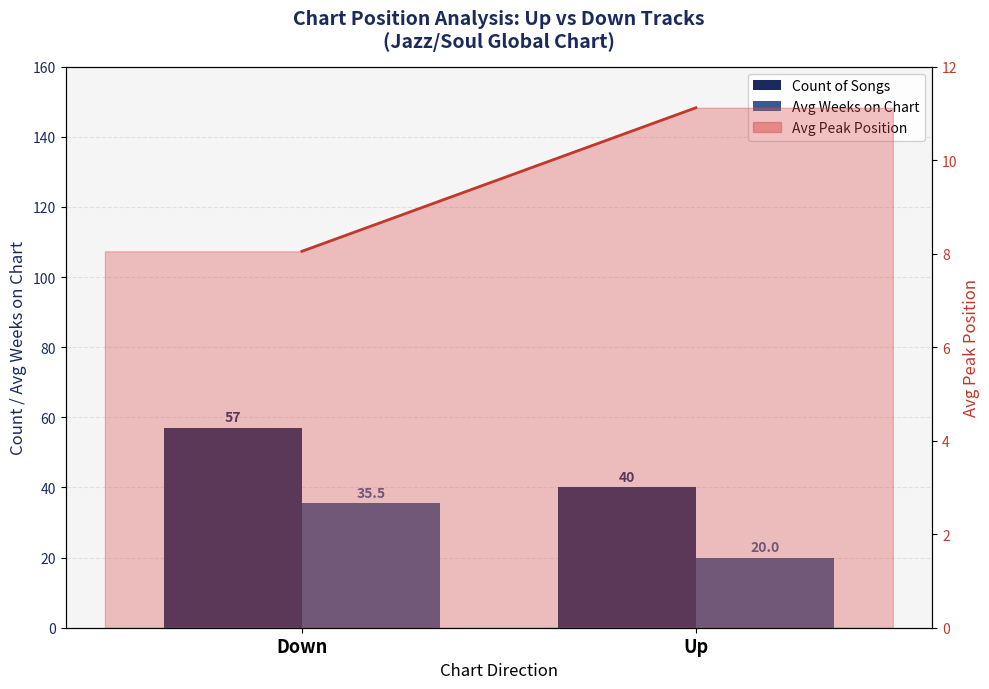

Is it true that Count of Songs equals 40.0 at Up?

True